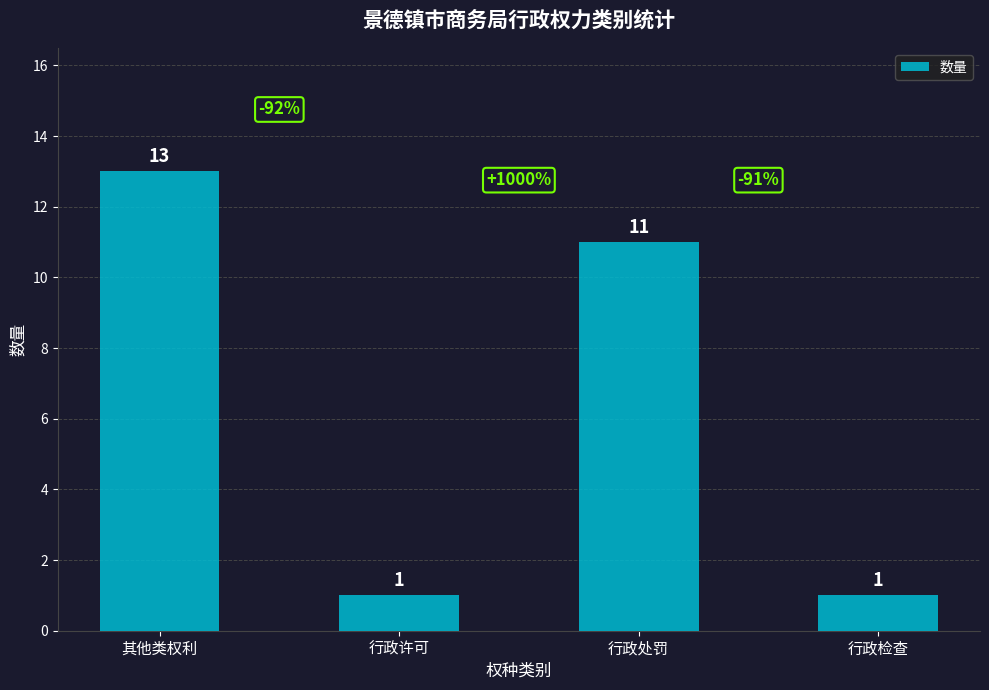

Count the number of data series in this chart.

1